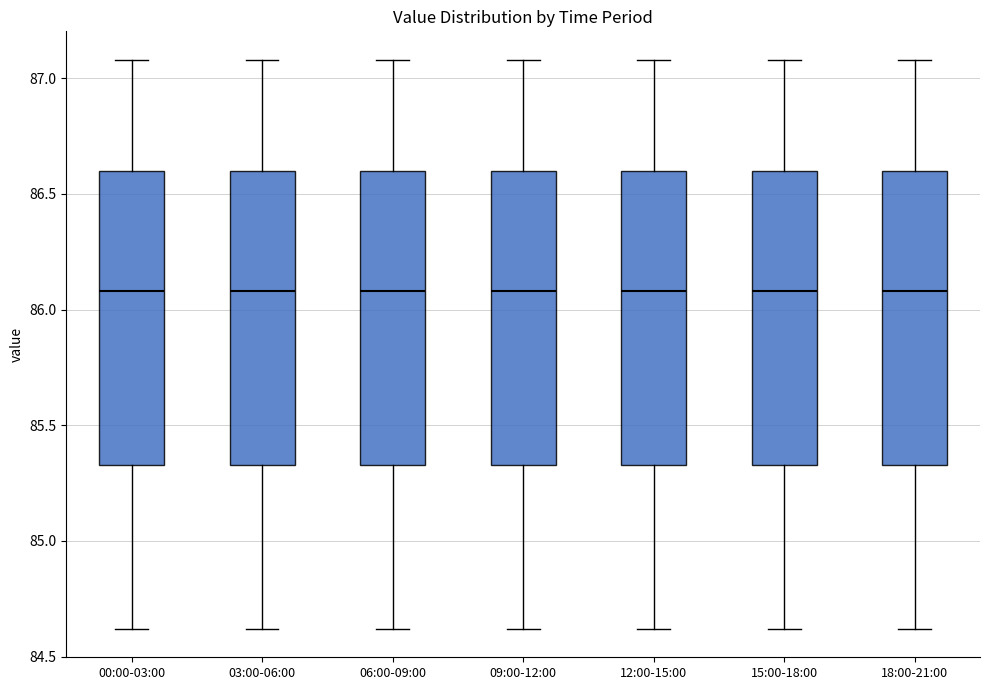

Reading left to right, read every box against the y-axis: the position of its median line, the range the box covers, and the ends of its whiskers. The values are not printed on the chart, so give them approximately, as read against the axis.

00:00-03:00: median 86.10, box 85.35 to 86.60, whiskers 84.60 to 87.10
03:00-06:00: median 86.10, box 85.35 to 86.60, whiskers 84.60 to 87.10
06:00-09:00: median 86.10, box 85.35 to 86.60, whiskers 84.60 to 87.10
09:00-12:00: median 86.10, box 85.35 to 86.60, whiskers 84.60 to 87.10
12:00-15:00: median 86.10, box 85.35 to 86.60, whiskers 84.60 to 87.10
15:00-18:00: median 86.10, box 85.35 to 86.60, whiskers 84.60 to 87.10
18:00-21:00: median 86.10, box 85.35 to 86.60, whiskers 84.60 to 87.10